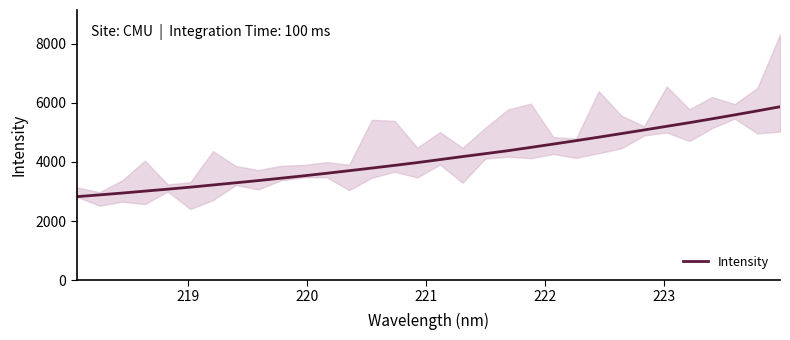

What is the lowest value of the Intensity series?

2825.2